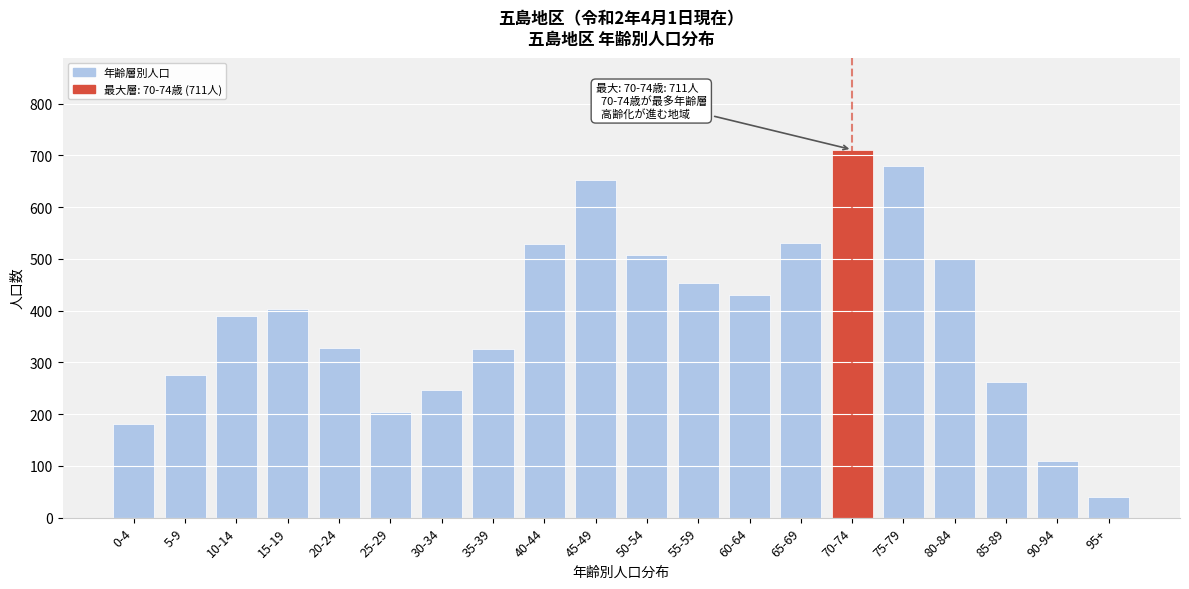

The value at 75-79 is 680. True or false?

True